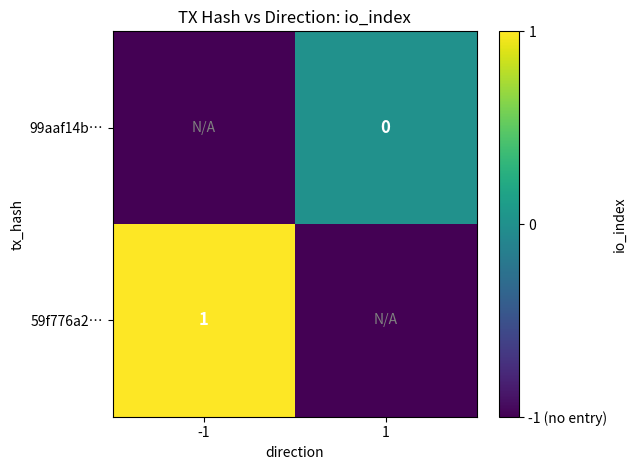

At how many categories does at least one series exceed 0?

1